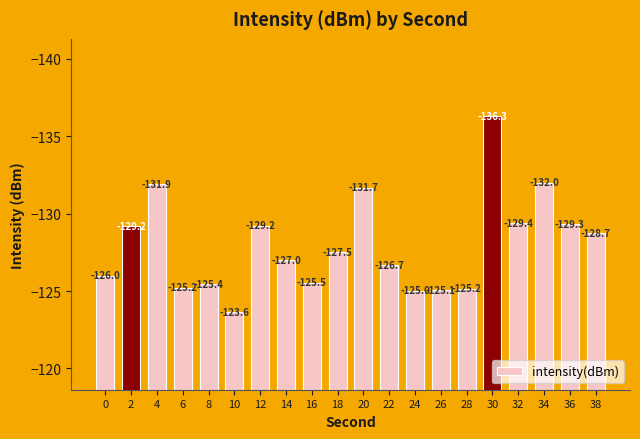

What is the difference between the maximum and minimum values?

12.7